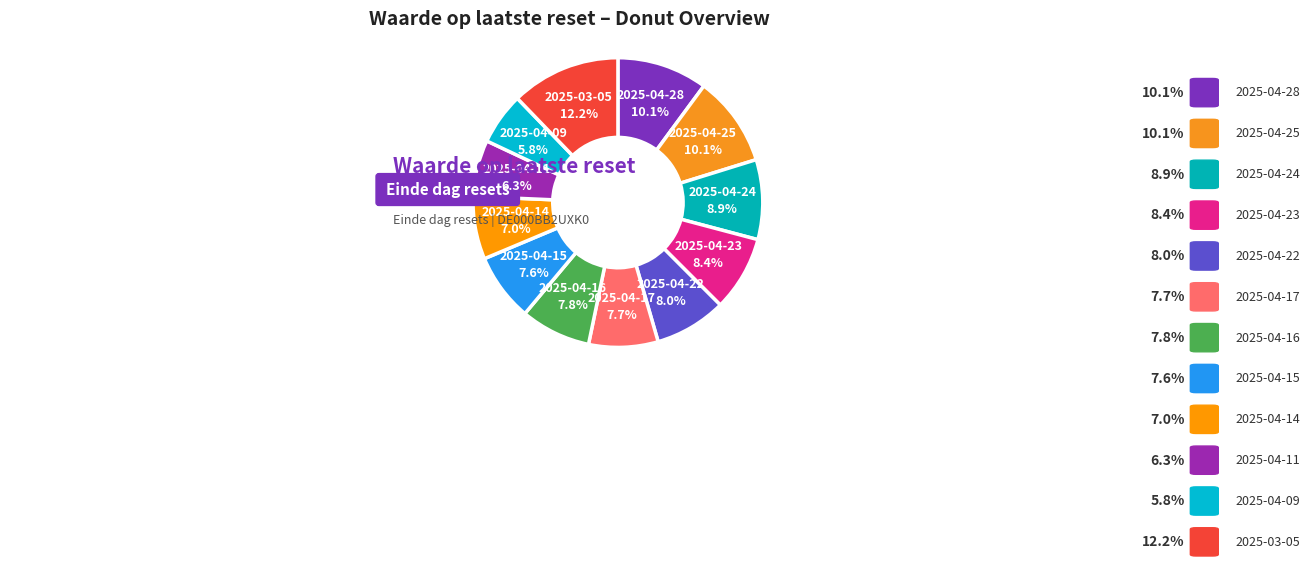

Combined, do 2025-04-15 and 2025-04-24 account for over 50%?

No